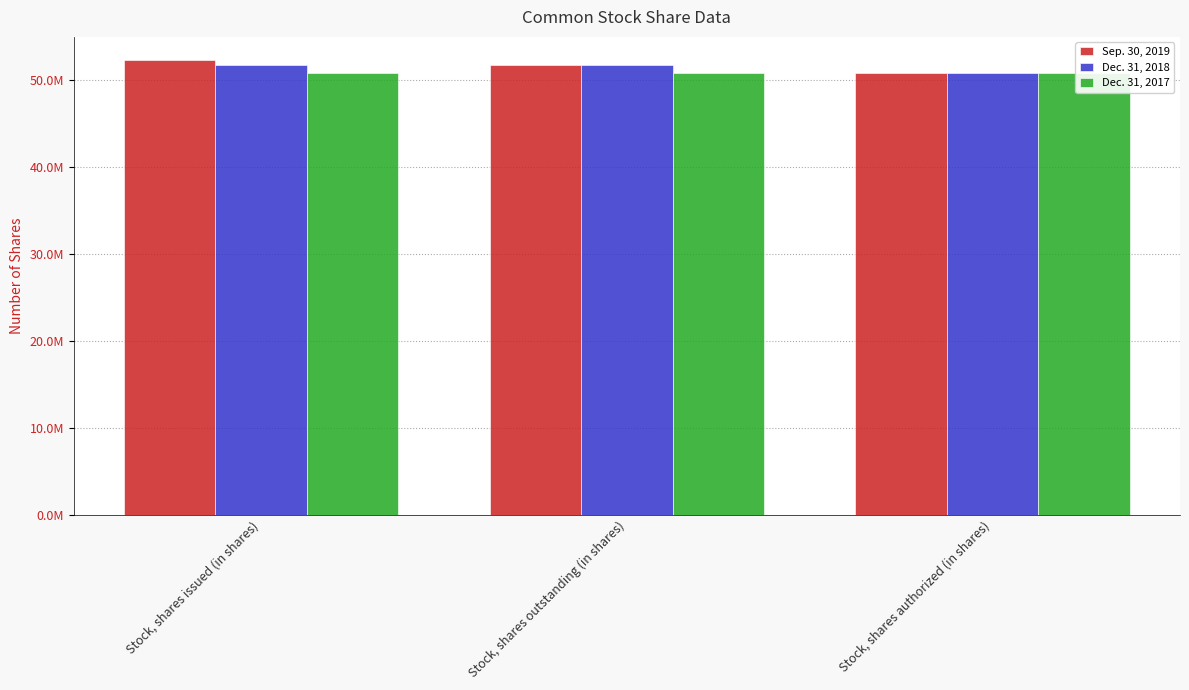

Is the value of Dec. 31, 2017 at Stock, shares issued (in shares) greater than the value of Sep. 30, 2019 at Stock, shares outstanding (in shares)?

No